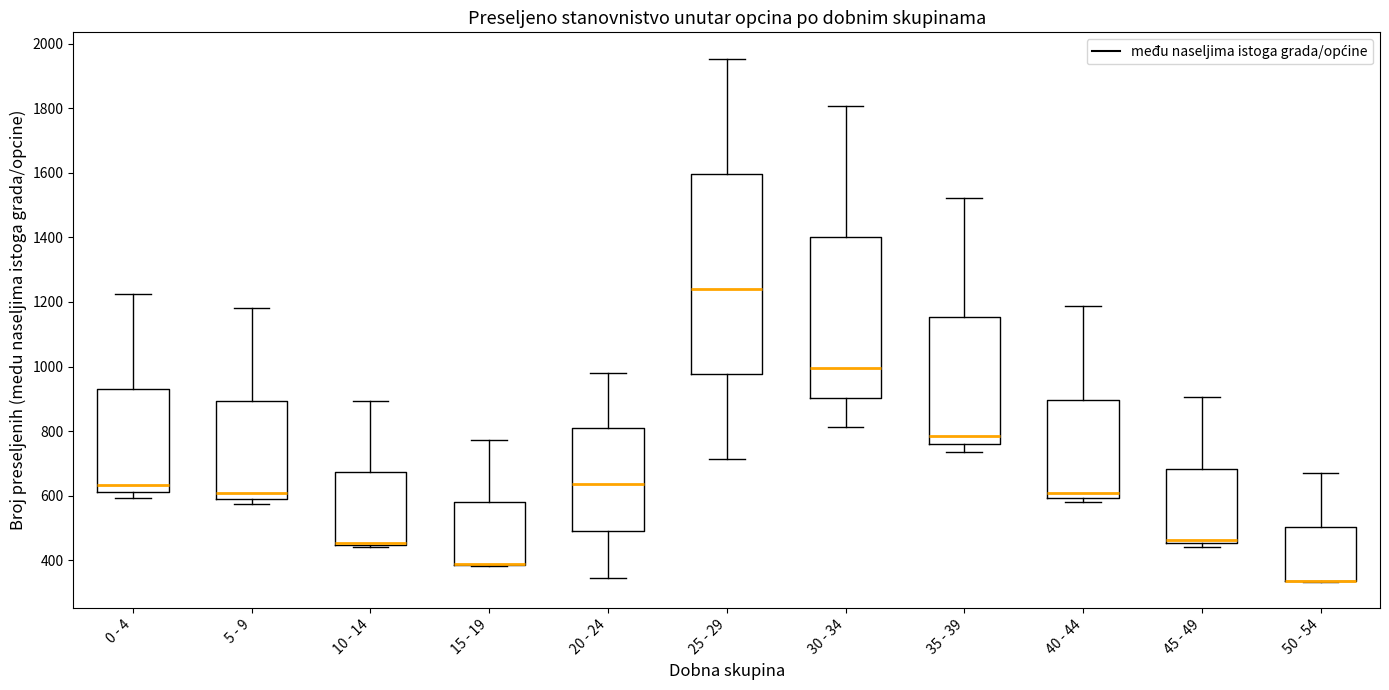

Where is the upper edge of the box for 0 - 4 on the y-axis? The values are not printed on the chart, so give them approximately, as read against the axis.

920